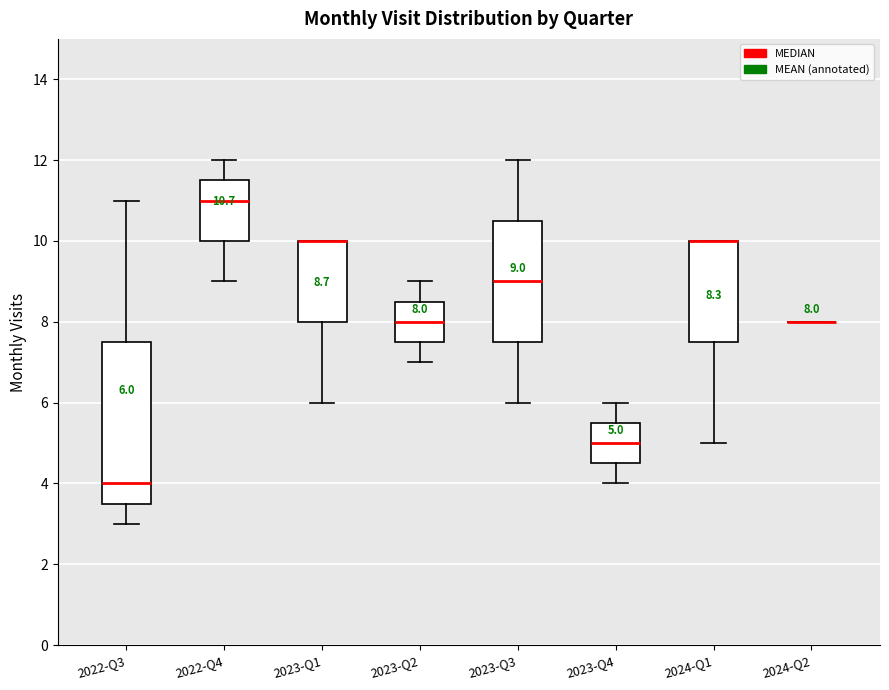

Comparing the boxes themselves (not the whiskers), which one is the tallest?

2022-Q3